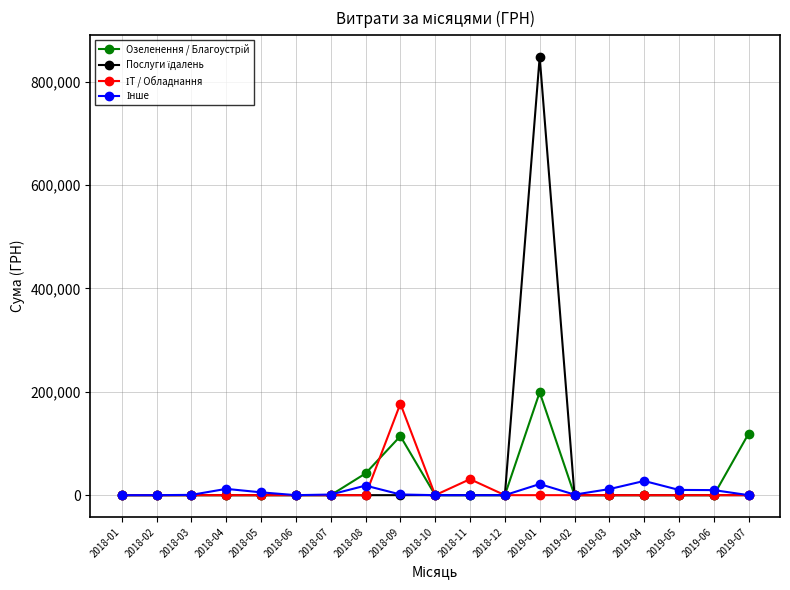

At which category is the sum across all series the highest?

2019-01